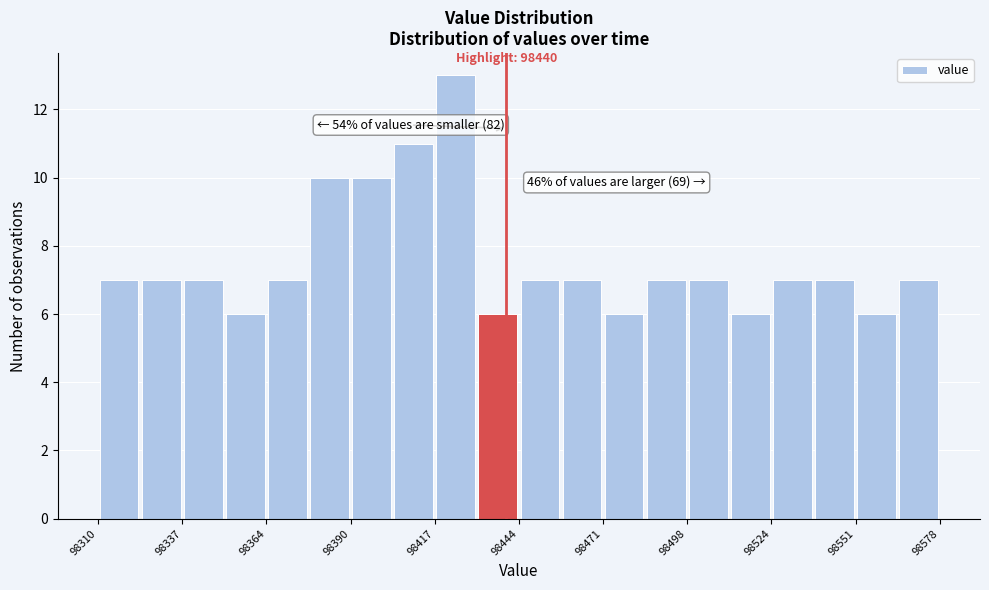

Read against the x-axis, roughly where is the centre of the tallest bar?

98425